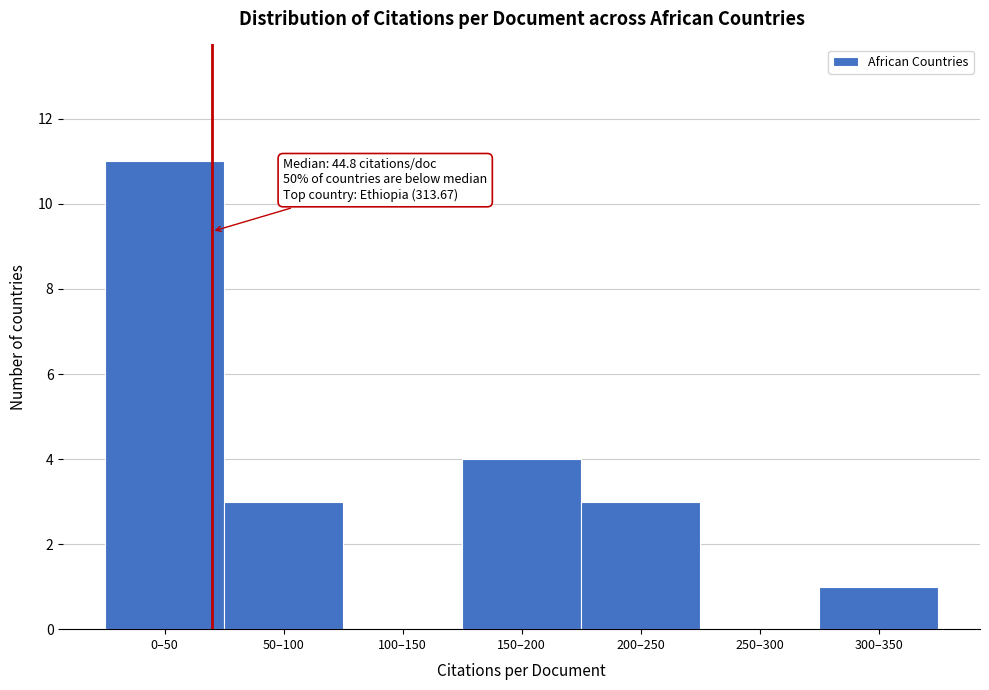

Reading right to left, what are all the values shown in this chart?

300–350=1	250–300=0	200–250=3	150–200=4	100–150=0	50–100=3	0–50=11